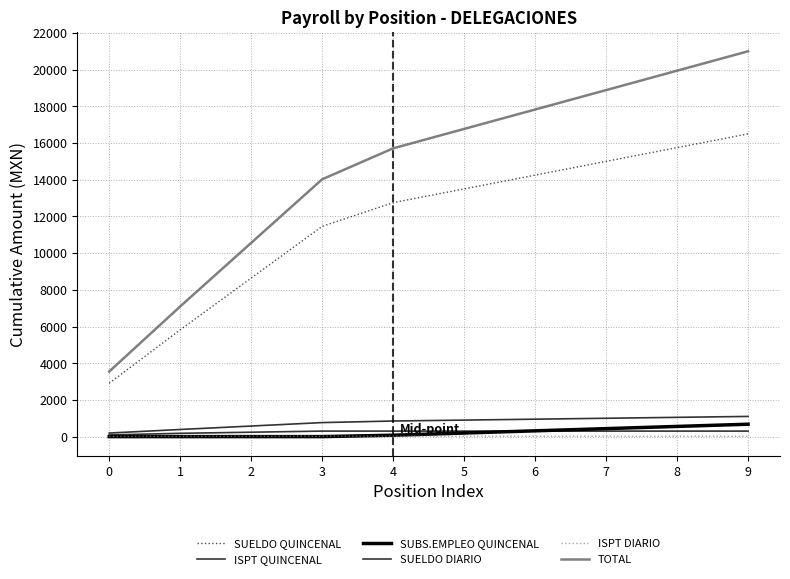

Reading right to left, list all the values displayed in this chart.

SUELDO QUINCENAL: 9=16500	8=15750	7=15000	6=14250	5=13500	4=12750	3=11460	2=8640	1=5820	0=2910
ISPT QUINCENAL: 9=300	8=300	7=300	6=300	5=300	4=300	3=300	2=240	1=180	0=90
SUBS.EMPLEO QUINCENAL: 9=675	8=555	7=435	6=315	5=195	4=75	3=0	2=0	1=0	0=0
SUELDO DIARIO: 9=1100	8=1050	7=1000	6=950	5=900	4=850	3=764	2=576	1=388	0=194
ISPT DIARIO: 9=20	8=20	7=20	6=20	5=20	4=20	3=20	2=16	1=12	0=6
TOTAL: 9=21001	8=19943	7=18885	6=17827	5=16769	4=15711	3=14024	2=10559	1=7094	0=3547